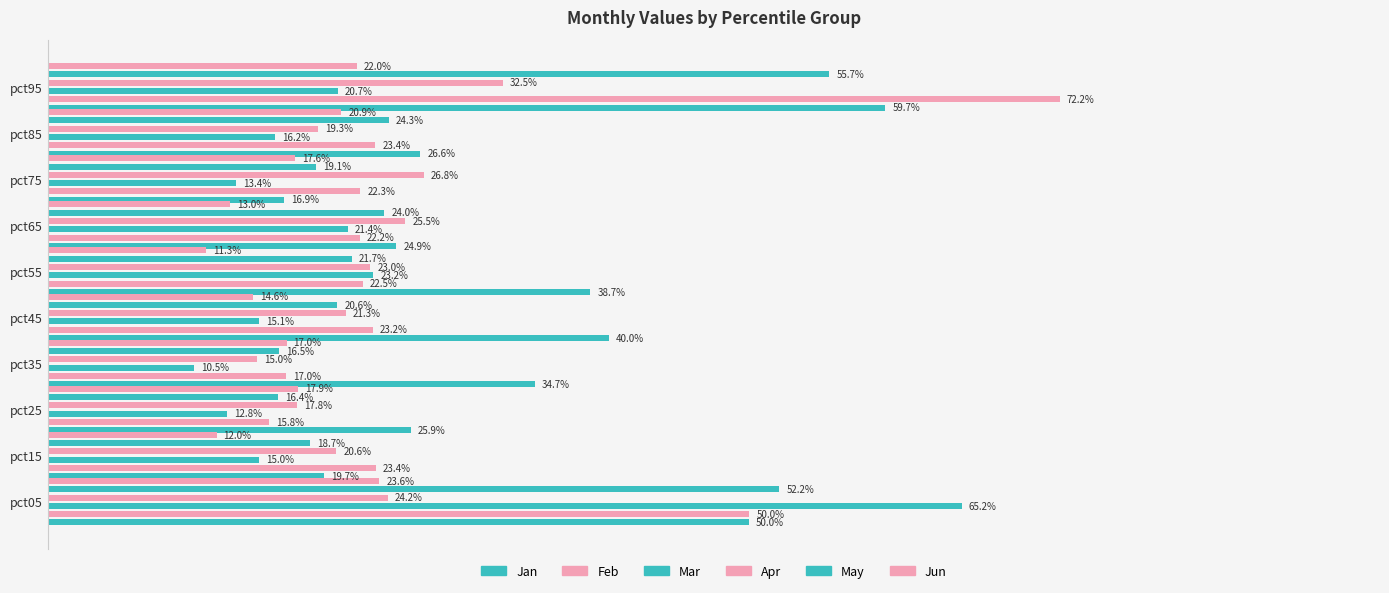

At pct75, list the series in order from largest to smallest.

Apr, Feb, May, Jun, Jan, Mar